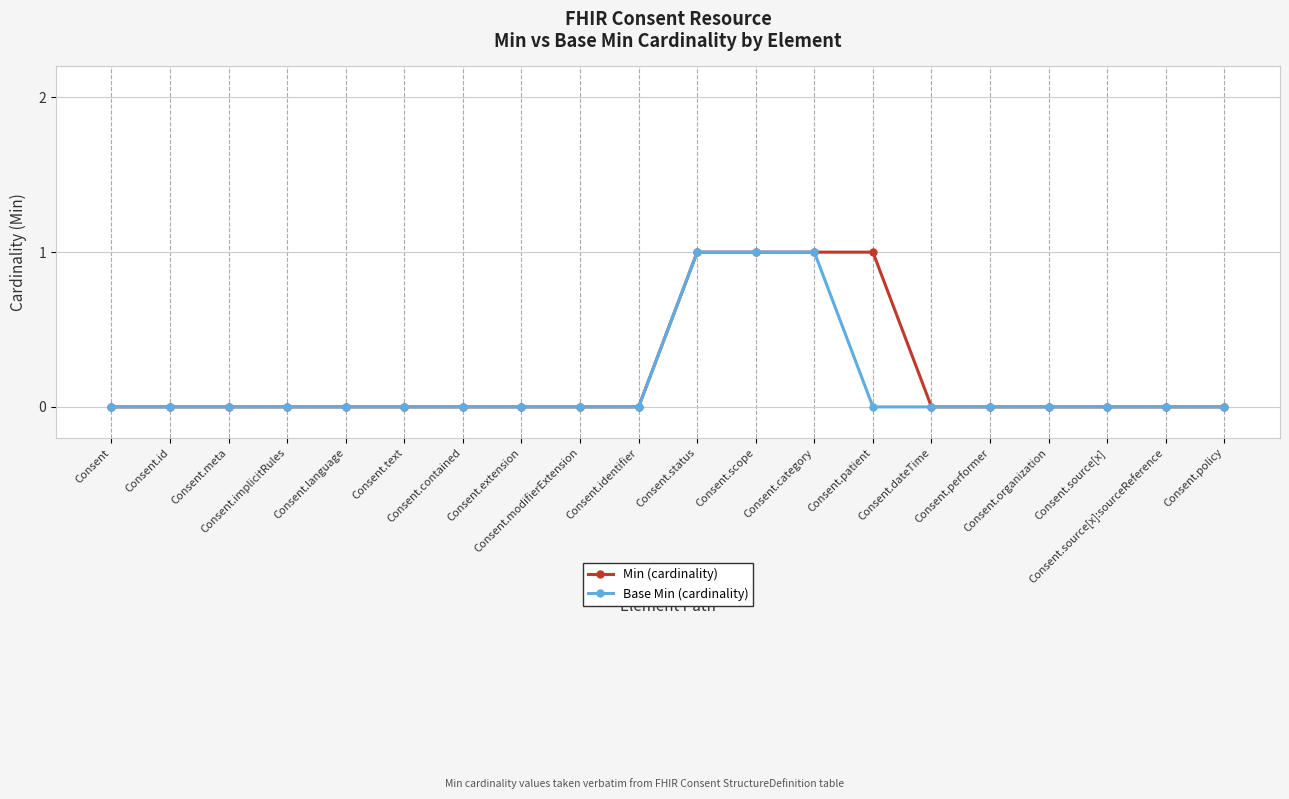

How many lines are shown in the chart?

2